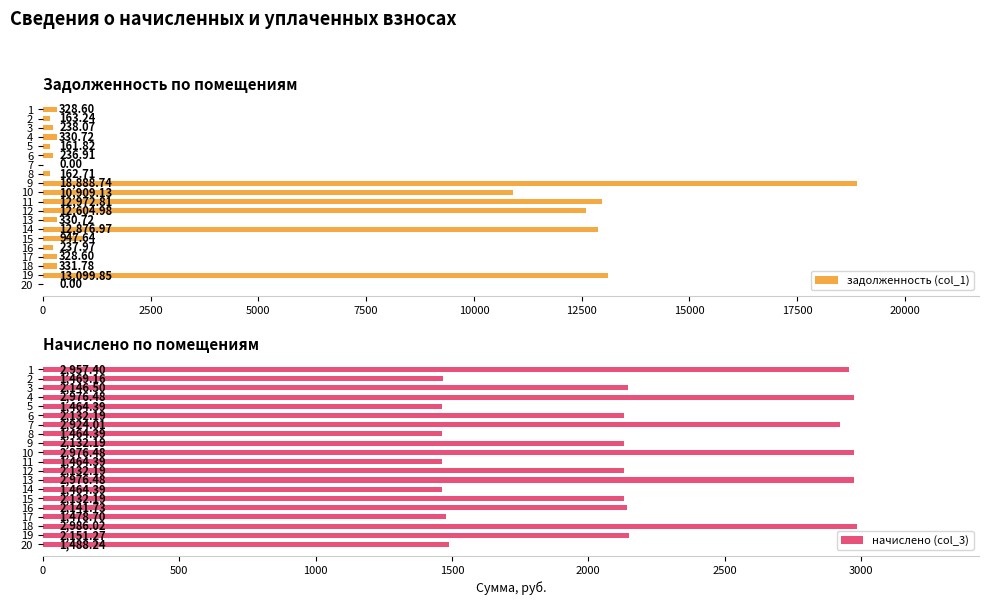

What are all the series names shown in the legend?

задолженность (col_1), начислено (col_3)